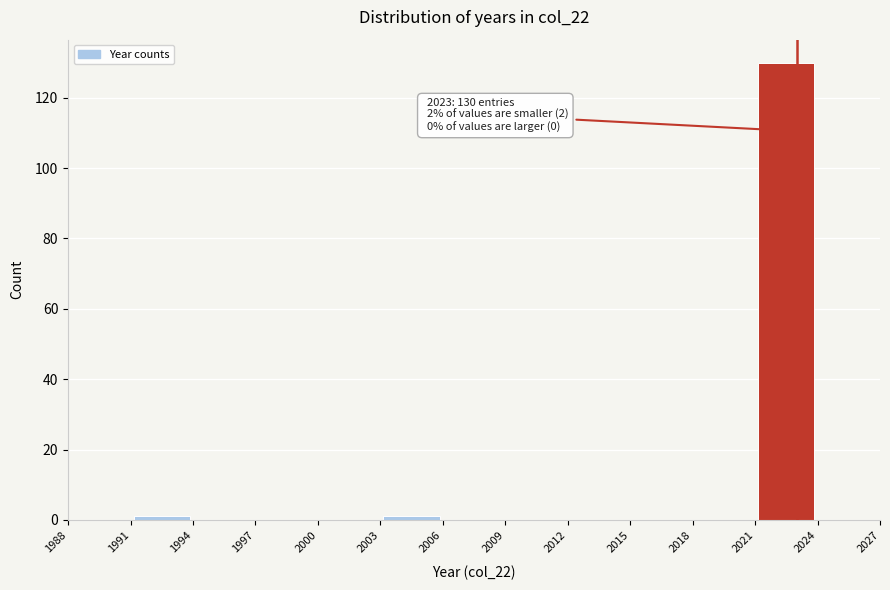

Over which range of the x-axis is the bar tallest?

2021 to 2024